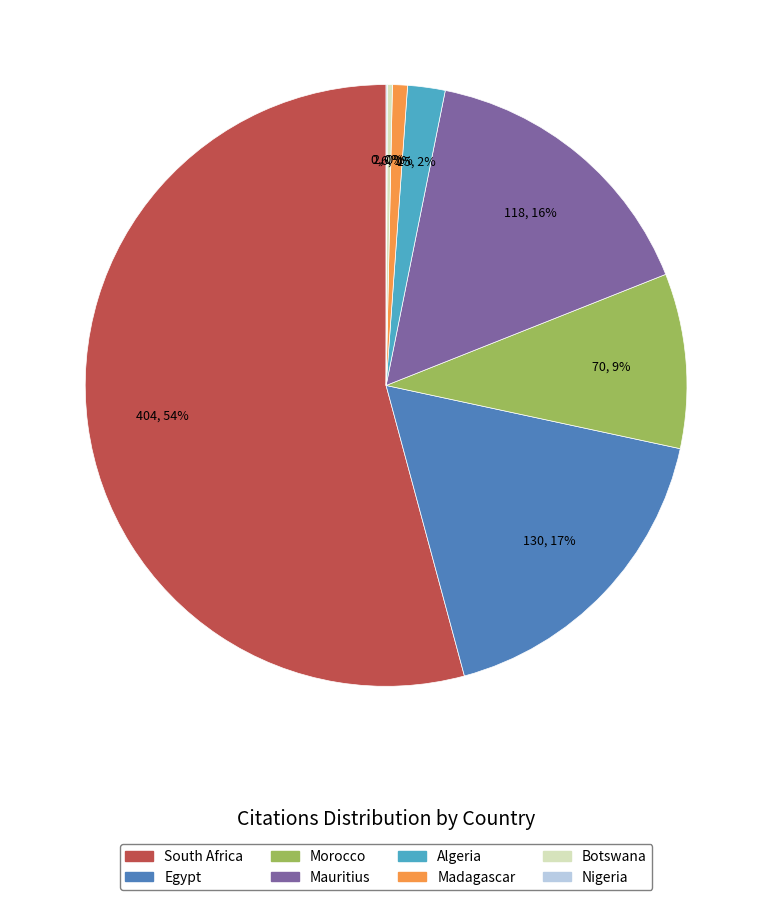

The Egypt slice represents 17% of the pie. True or false?

True